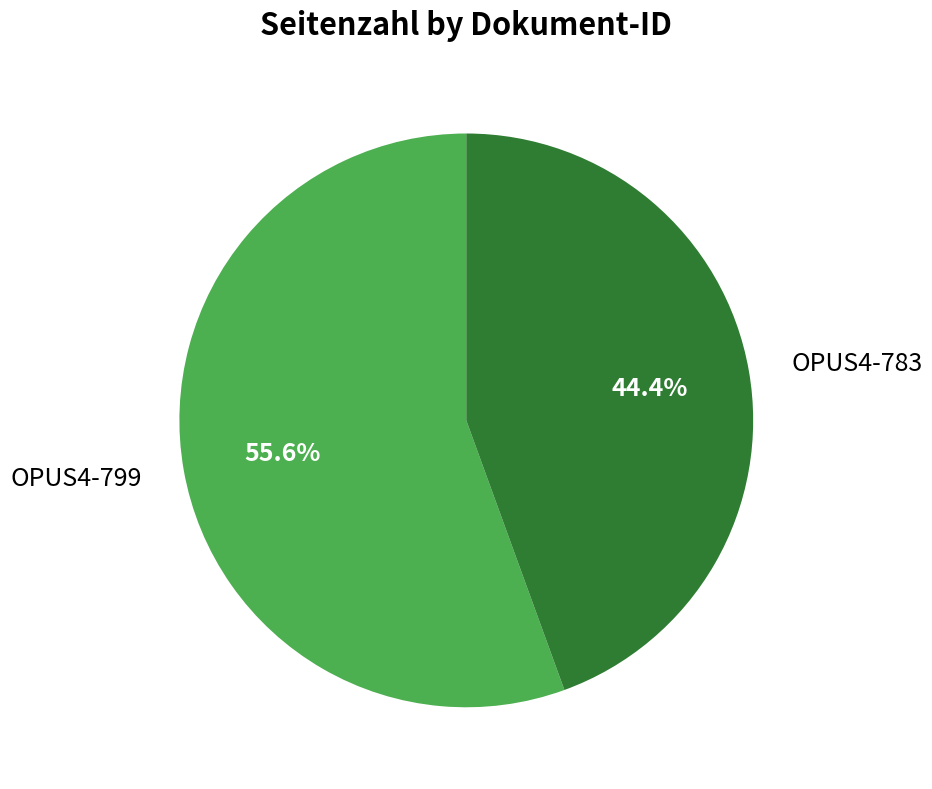

What percentage is the OPUS4-799 slice, to the nearest percent?

56%